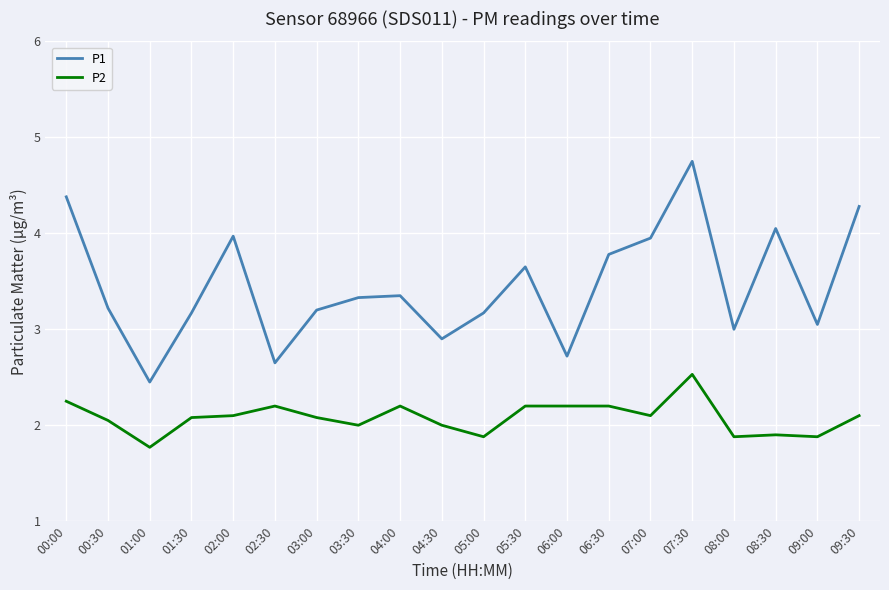

True or false: P1 has a value of 5.6 at 05:00.

False